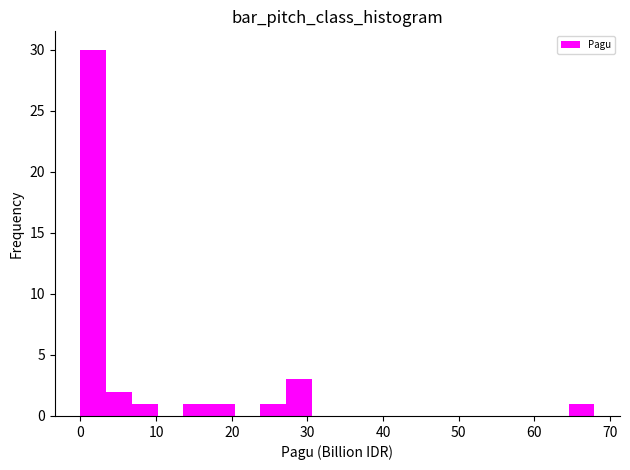

Around what value on the x-axis is the tallest bar? Give the approximate position of its centre, as read against the axis.

2